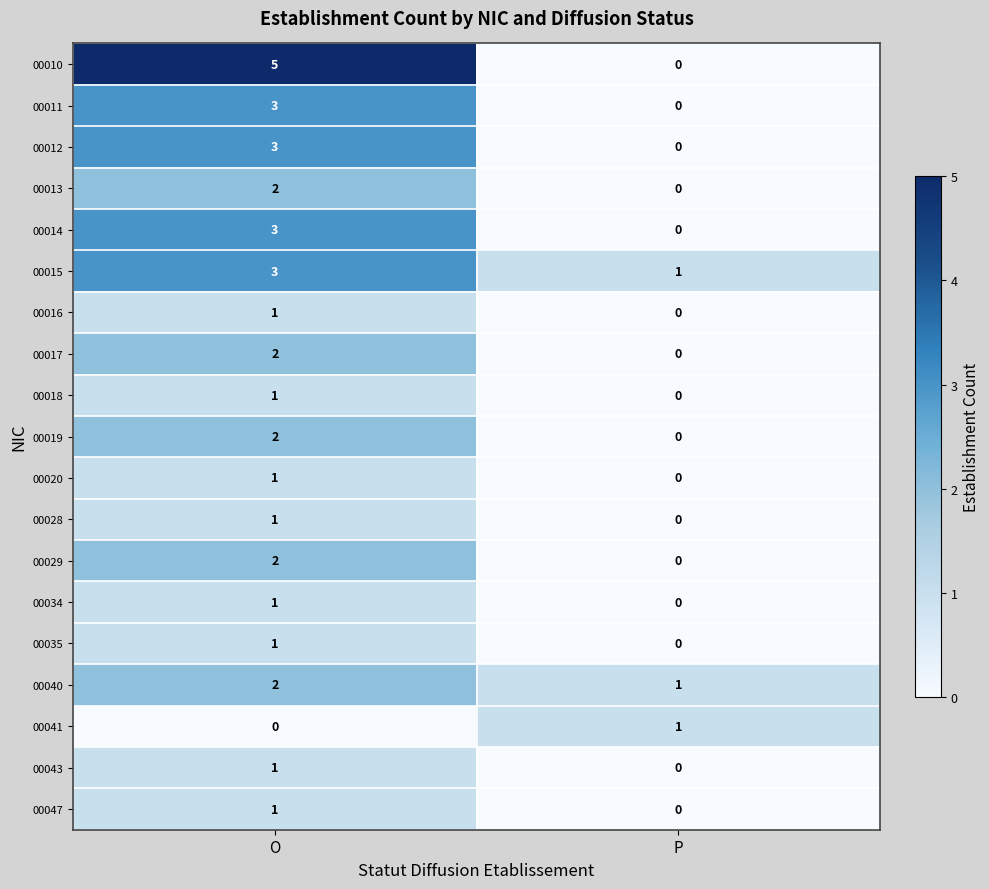

What is the total value across all series at P?

3